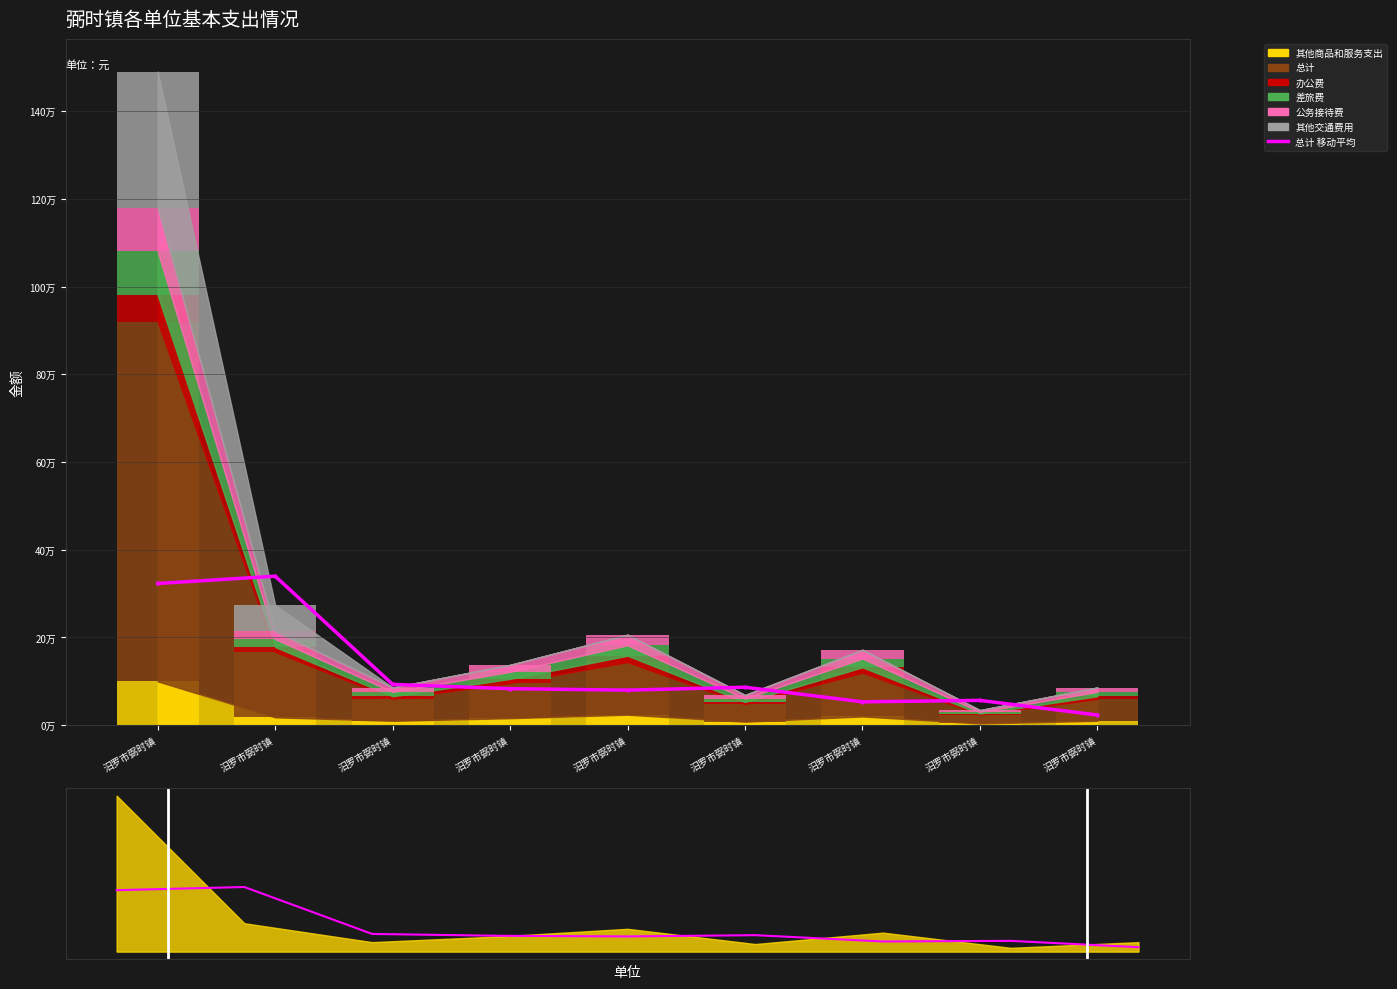

Where does the data first go above 83333?

汨罗市弼时镇